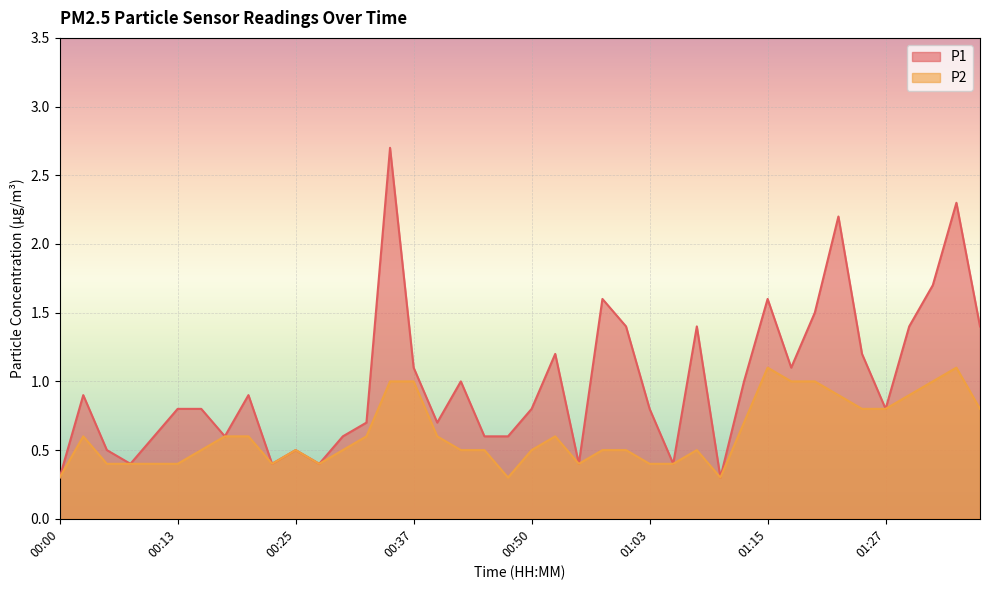

Reading right to left, list all the values displayed in this chart.

P1: 01:37=1.4	01:34=2.3	01:32=1.7	01:30=1.4	01:27=0.8	01:25=1.2	01:22=2.2	01:20=1.5	01:17=1.1	01:15=1.6	01:12=1.0	01:10=0.3	01:07=1.4	01:05=0.4	01:03=0.8	01:00=1.4	00:57=1.6	00:55=0.4	00:52=1.2	00:50=0.8	00:47=0.6	00:45=0.6	00:42=1.0	00:40=0.7	00:37=1.1	00:35=2.7	00:33=0.7	00:30=0.6	00:28=0.4	00:25=0.5	00:23=0.4	00:20=0.9	00:18=0.6	00:15=0.8	00:13=0.8	00:10=0.6	00:08=0.4	00:05=0.5	00:02=0.9	00:00=0.3
P2: 01:37=0.8	01:34=1.1	01:32=1.0	01:30=0.9	01:27=0.8	01:25=0.8	01:22=0.9	01:20=1.0	01:17=1.0	01:15=1.1	01:12=0.7	01:10=0.3	01:07=0.5	01:05=0.4	01:03=0.4	01:00=0.5	00:57=0.5	00:55=0.4	00:52=0.6	00:50=0.5	00:47=0.3	00:45=0.5	00:42=0.5	00:40=0.6	00:37=1.0	00:35=1.0	00:33=0.6	00:30=0.5	00:28=0.4	00:25=0.5	00:23=0.4	00:20=0.6	00:18=0.6	00:15=0.5	00:13=0.4	00:10=0.4	00:08=0.4	00:05=0.4	00:02=0.6	00:00=0.3